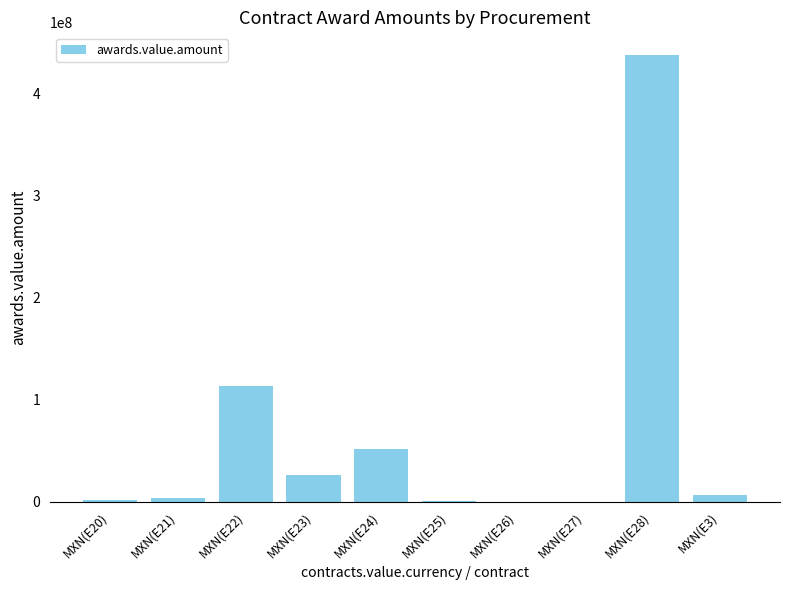

What is the sum of all values?

642715440.9